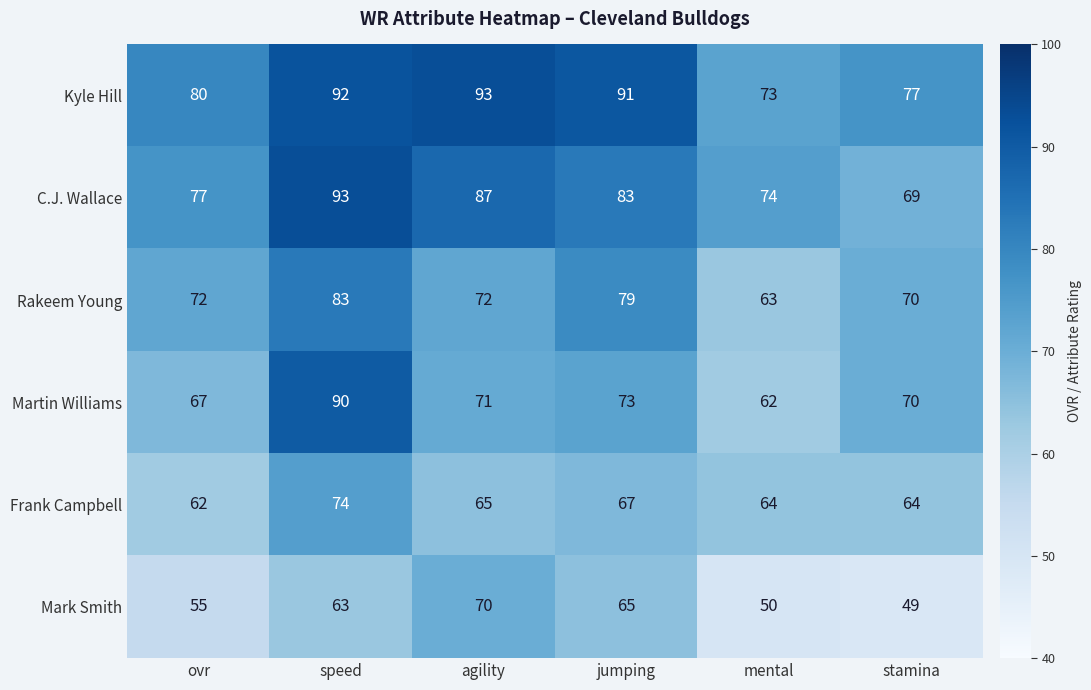

Rank the categories by Kyle Hill value from lowest to highest.

mental, stamina, ovr, jumping, speed, agility